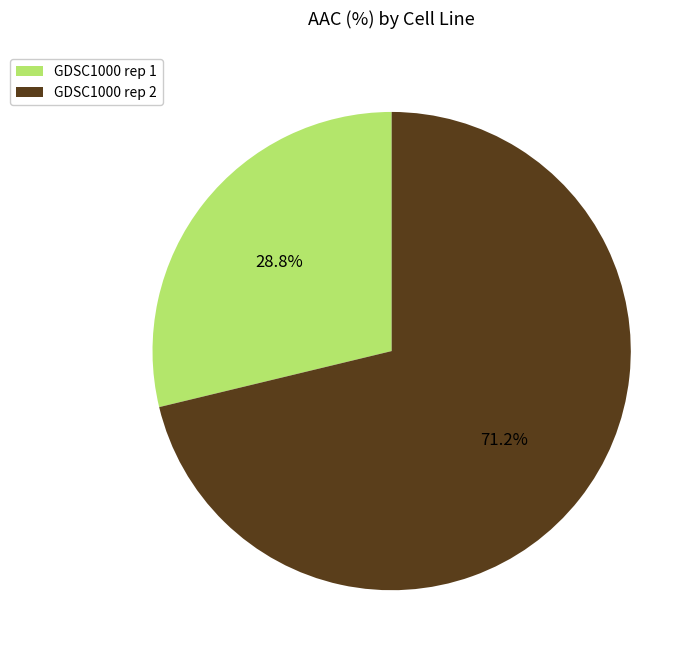

What is the ratio of the value at GDSC1000 rep 2 to the value at GDSC1000 rep 1?

2.5